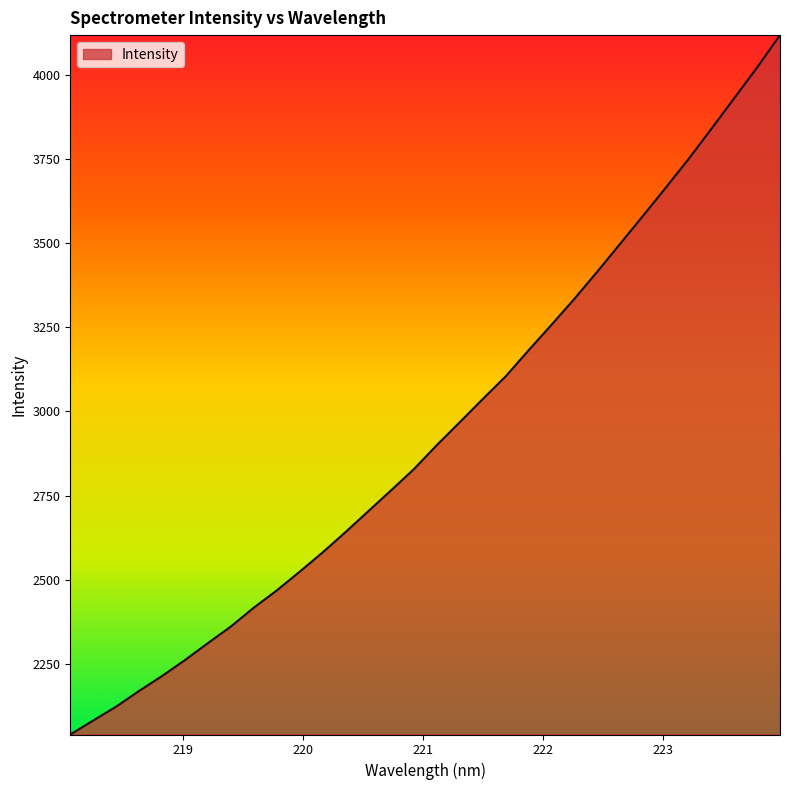

What is the maximum value shown in the chart?

4117.0